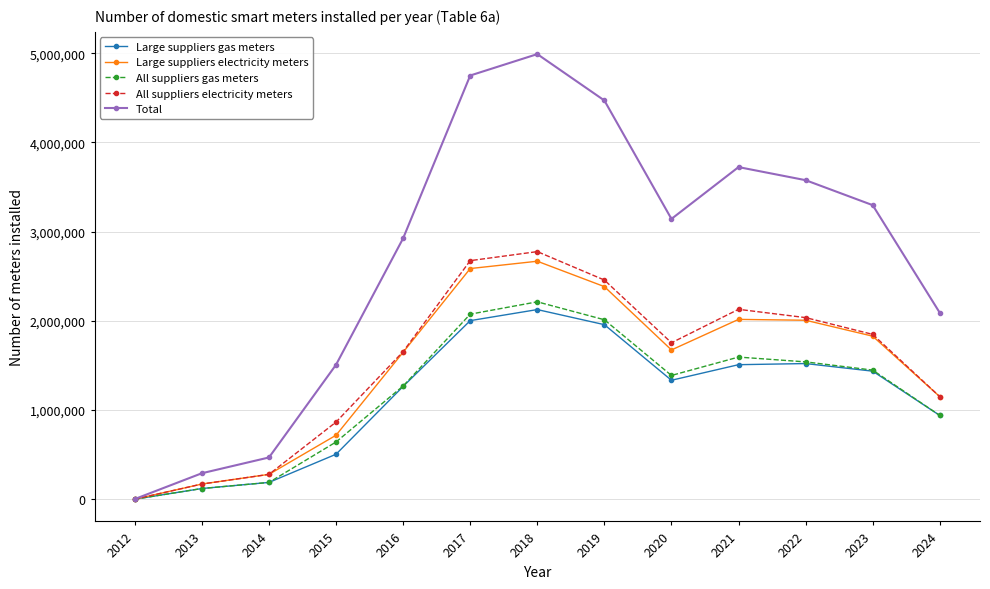

Which category has the highest value in the Total series?

2018